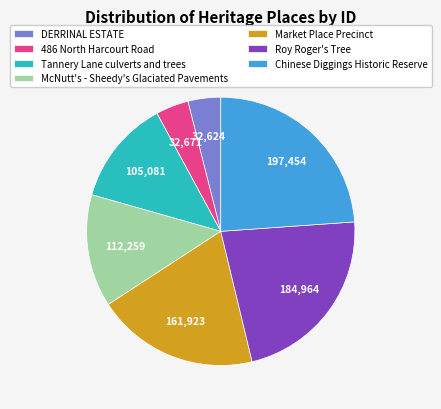

Which category has the biggest portion of the pie?

Chinese Diggings Historic Reserve